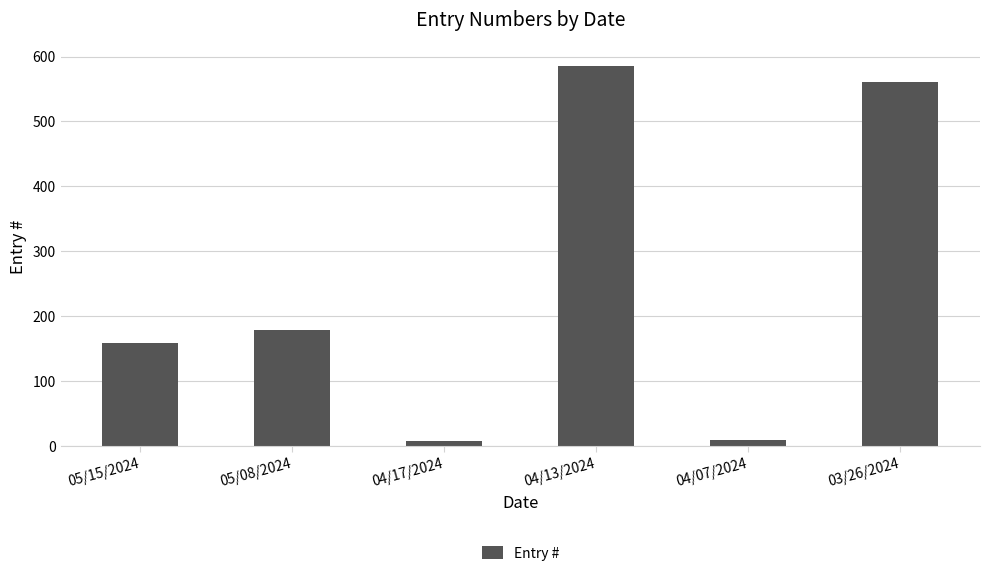

What is the change in value from 05/15/2024 to 05/08/2024?

+20